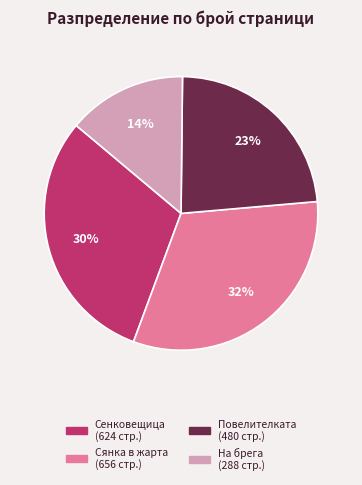

To the nearest percent, what is the difference between the largest and smallest slice percentages?

18%